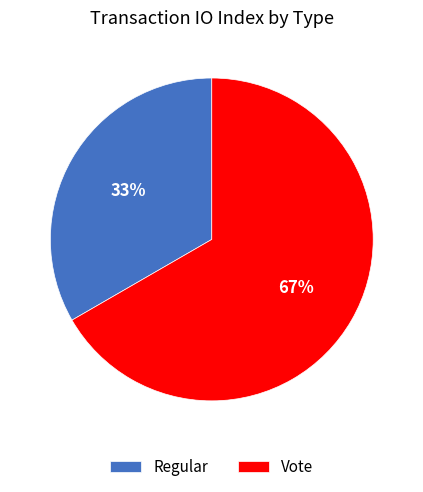

Between Regular and Vote, which is larger?

Vote